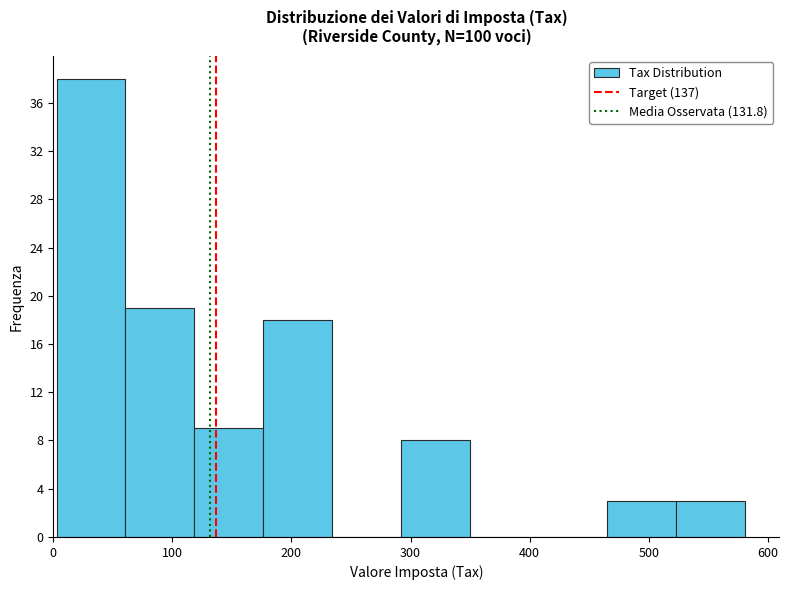

How tall is the bar that spans 60 to 120 on the x-axis? Neither the bar edges nor the heights are printed on the chart, so give them approximately, as read against the axes.

19